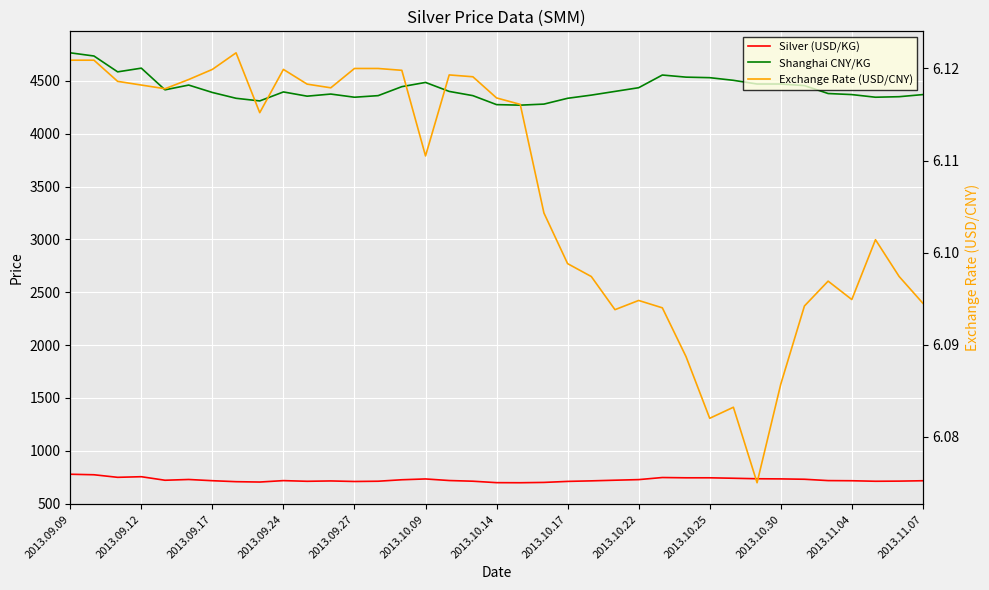

List the series in order of their peak value, lowest first.

Exchange Rate (USD/CNY), Silver (USD/KG), Shanghai CNY/KG